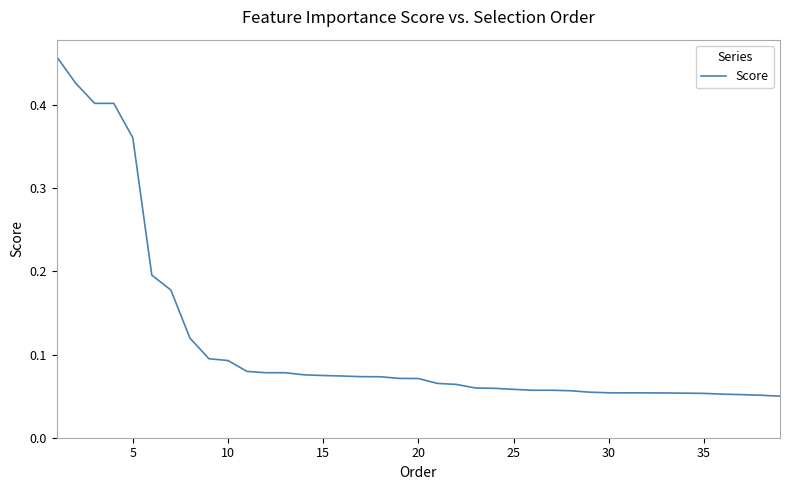

How many categories are shown in the chart?

39